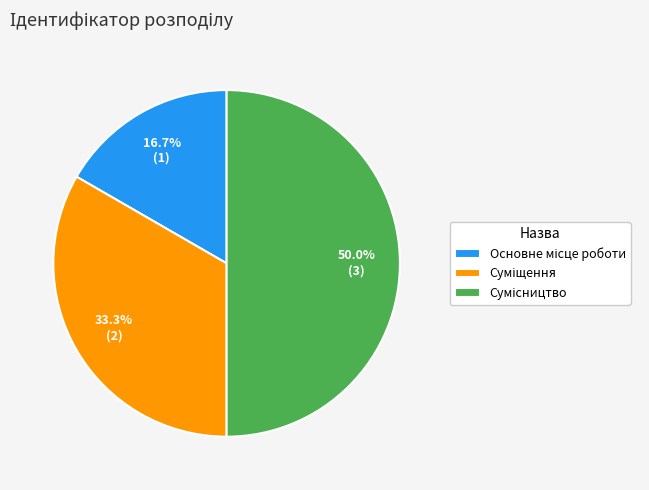

To the nearest percent, what is the difference between the Суміщення and Основне місце роботи slice percentages?

17%